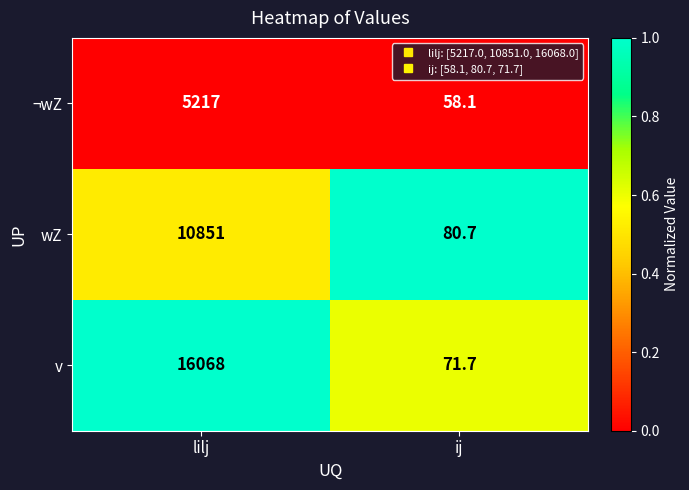

Where is v nearest to the value 8069?

ij